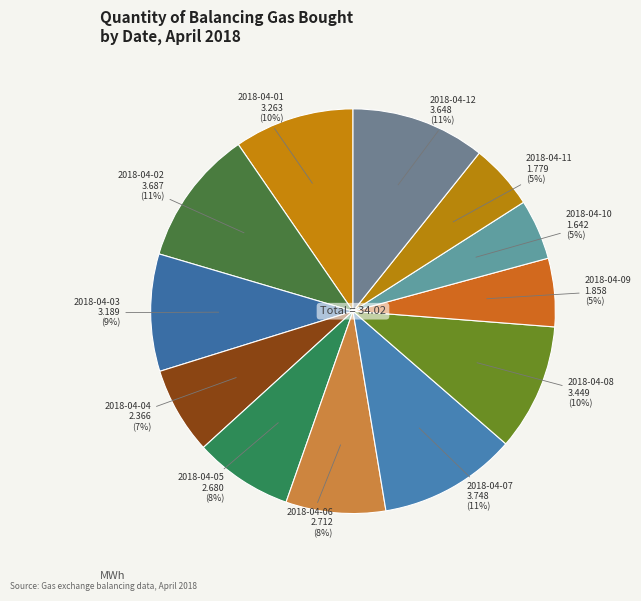

Is 2018-04-06 the majority of the pie?

No